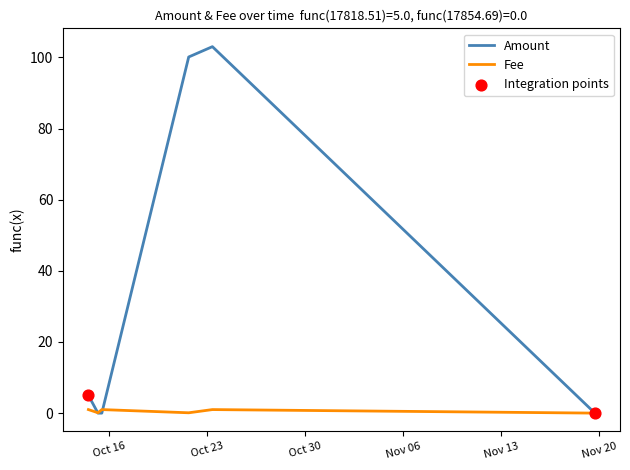

Which series has the widest spread of values?

Amount